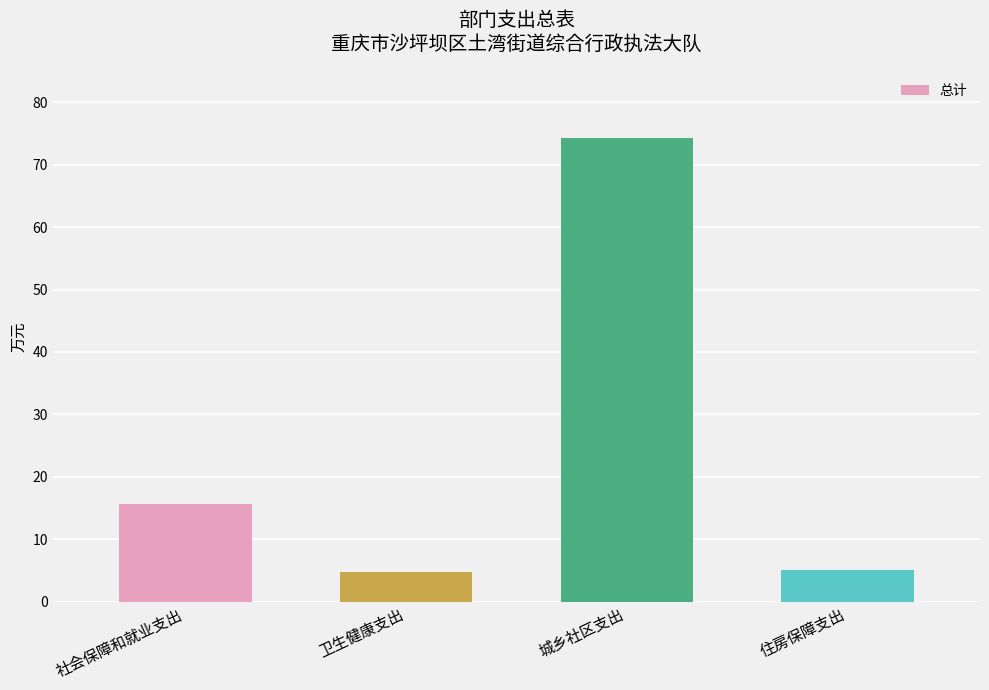

What position from the right is 卫生健康支出?

3